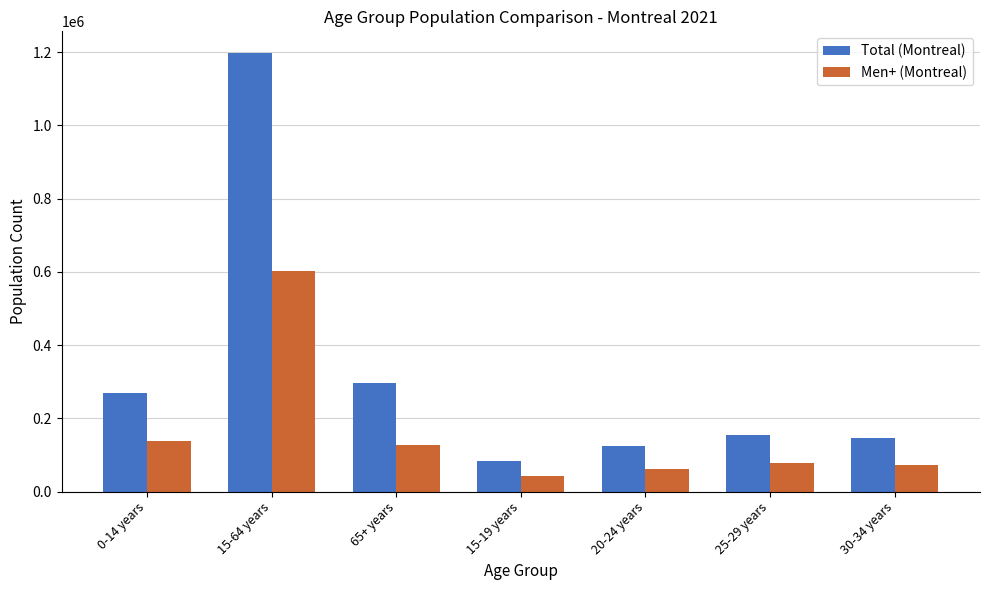

How many values in the Men+ (Montreal) series are below 77680?

3